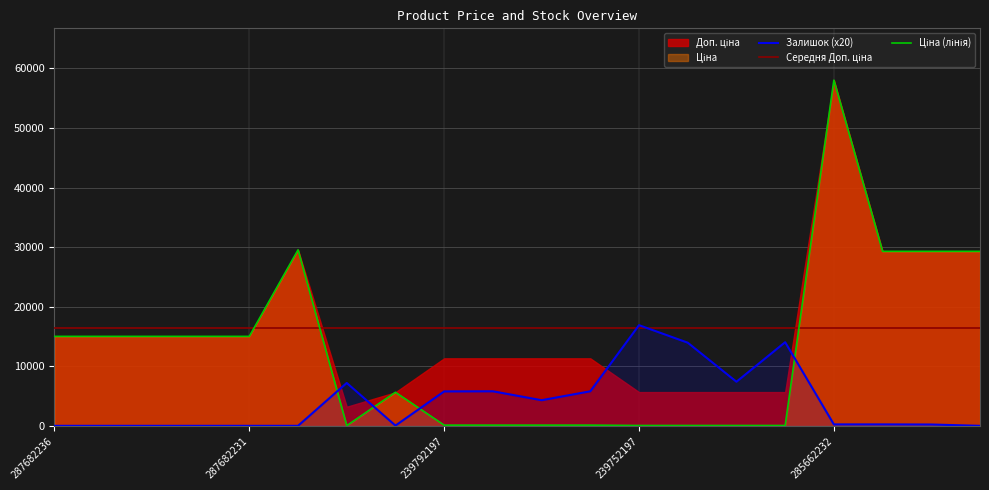

Where is the first local minimum for Залишок?

10832185